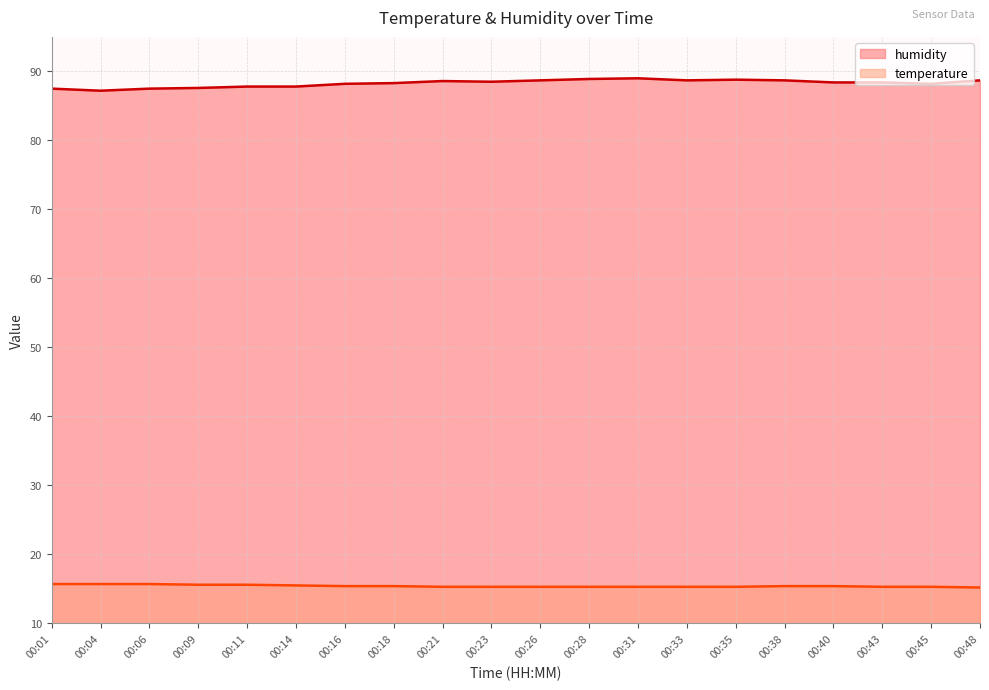

The humidity series shows 87.5 at 00:01. True or false?

True